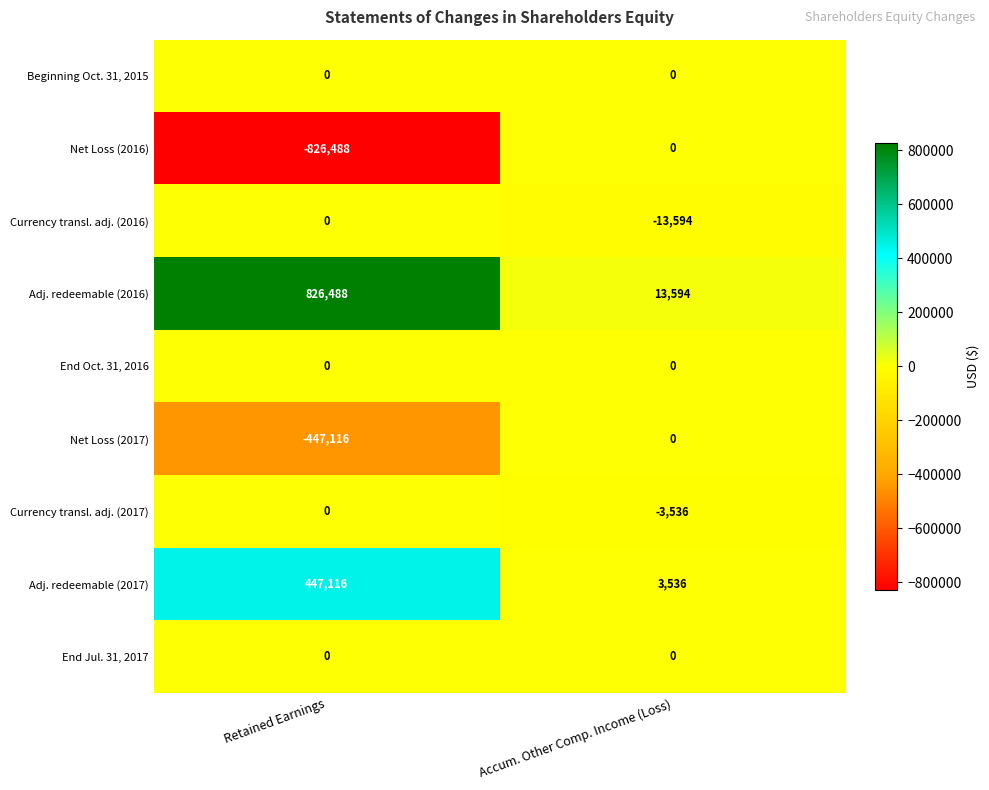

What is the average value of the Net Loss (2016) series?

-413244